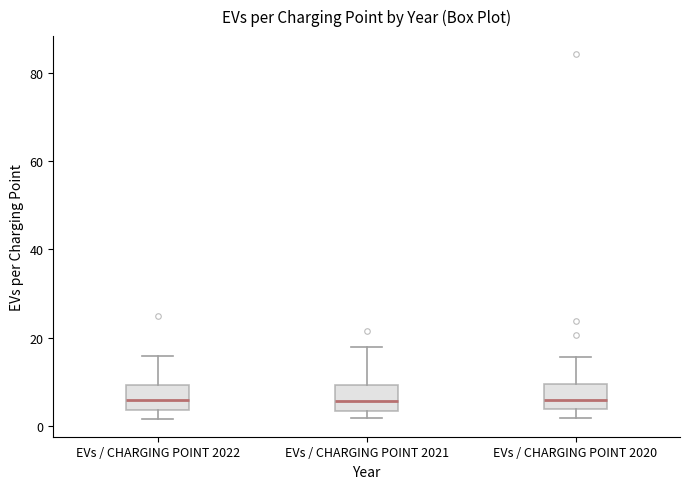

Where does the upper whisker of the box for EVs / CHARGING POINT 2020 end on the y-axis? The values are not printed on the chart, so give them approximately, as read against the axis.

16